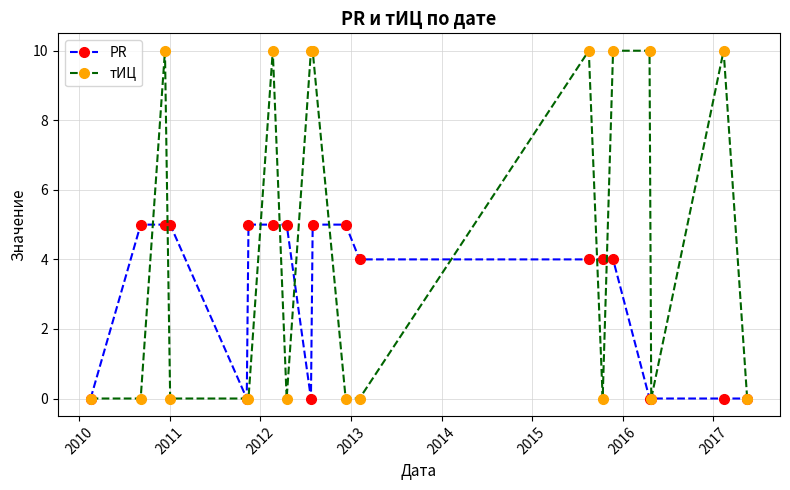

How many categories are shown in the chart?

19